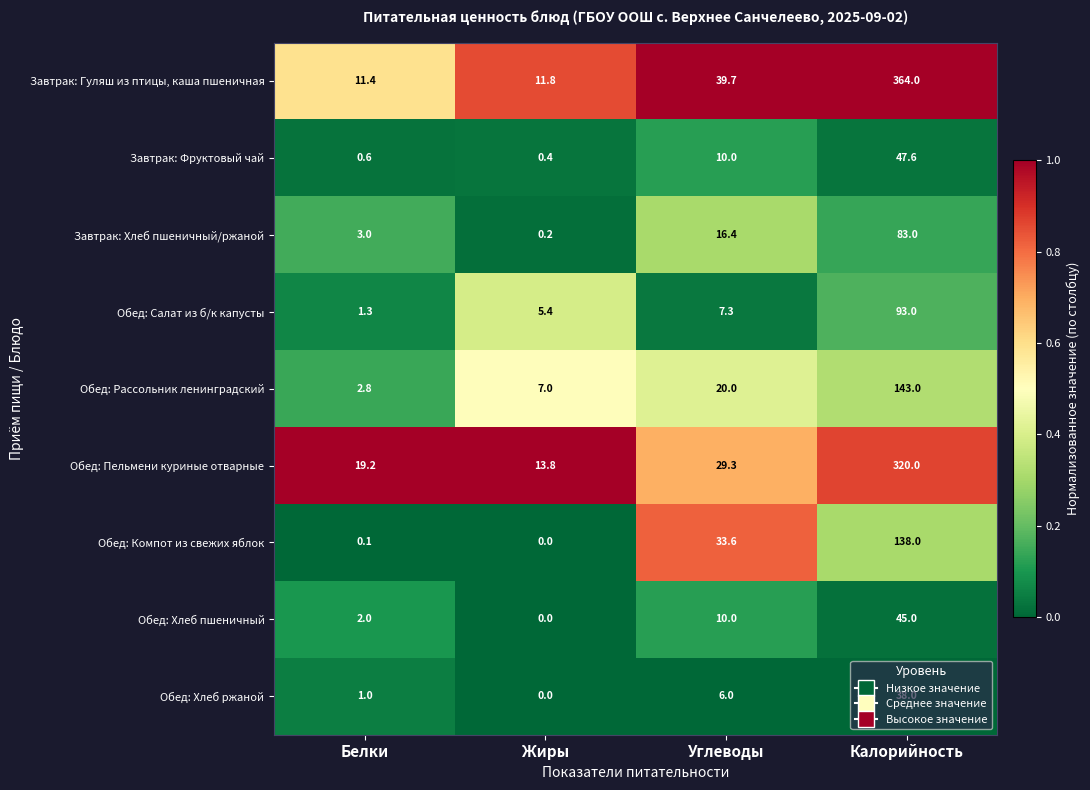

Is the value of Завтрак: Хлеб пшеничный/ржаной at Углеводы greater than the value of Обед: Хлеб ржаной at Калорийность?

No